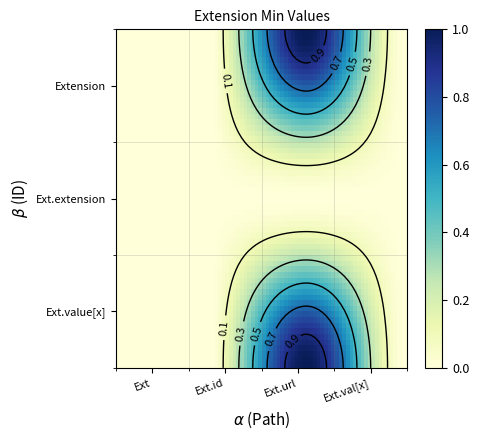

The value of Extension.value[x] at Extension.extension is 0. True or false?

False